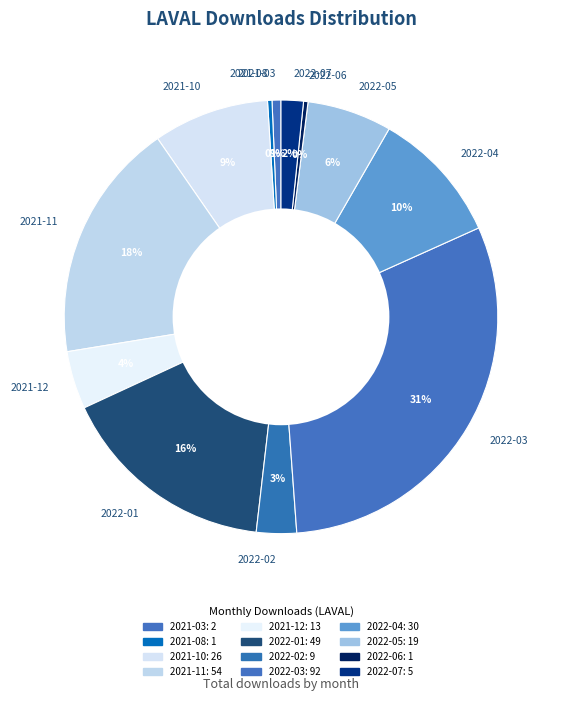

To the nearest percent, what is the average slice percentage?

8%